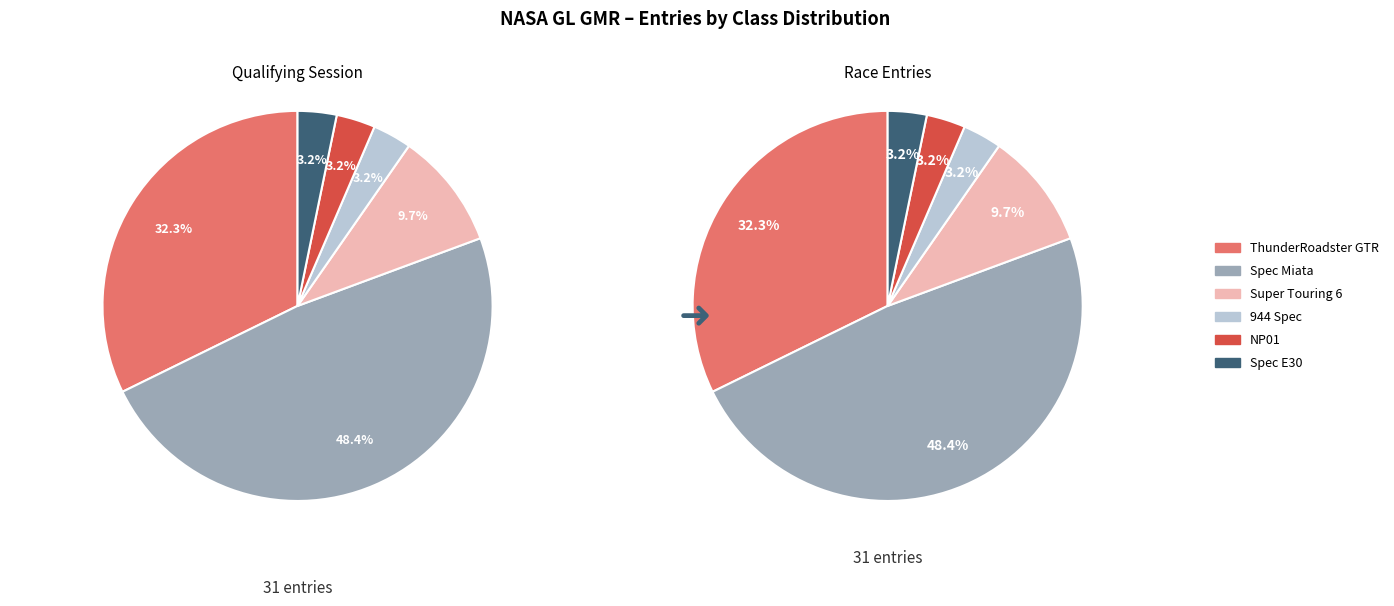

True or false: ThunderRoadster GTR accounts for 32% of the total.

True